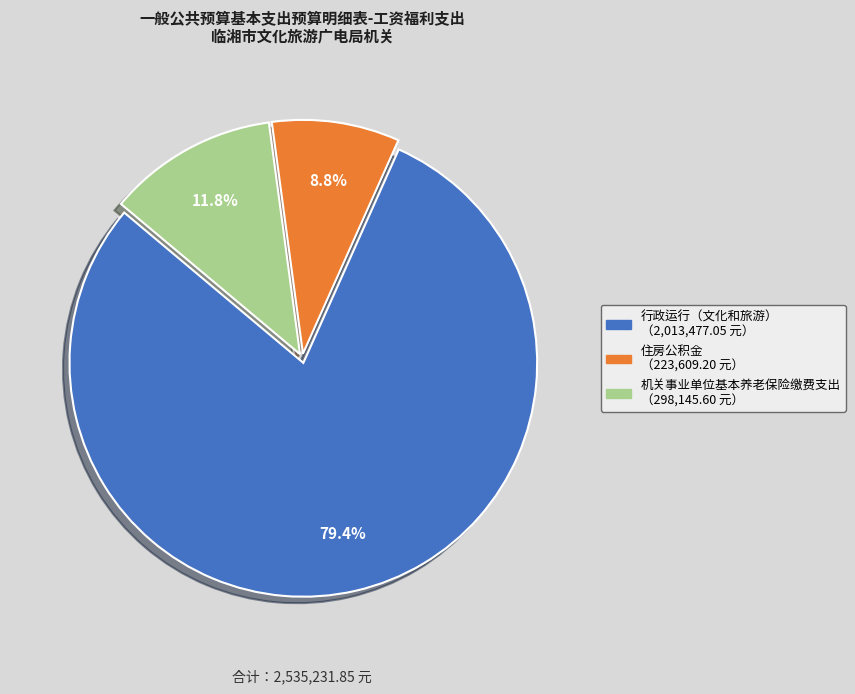

How many segments does this pie chart have?

3